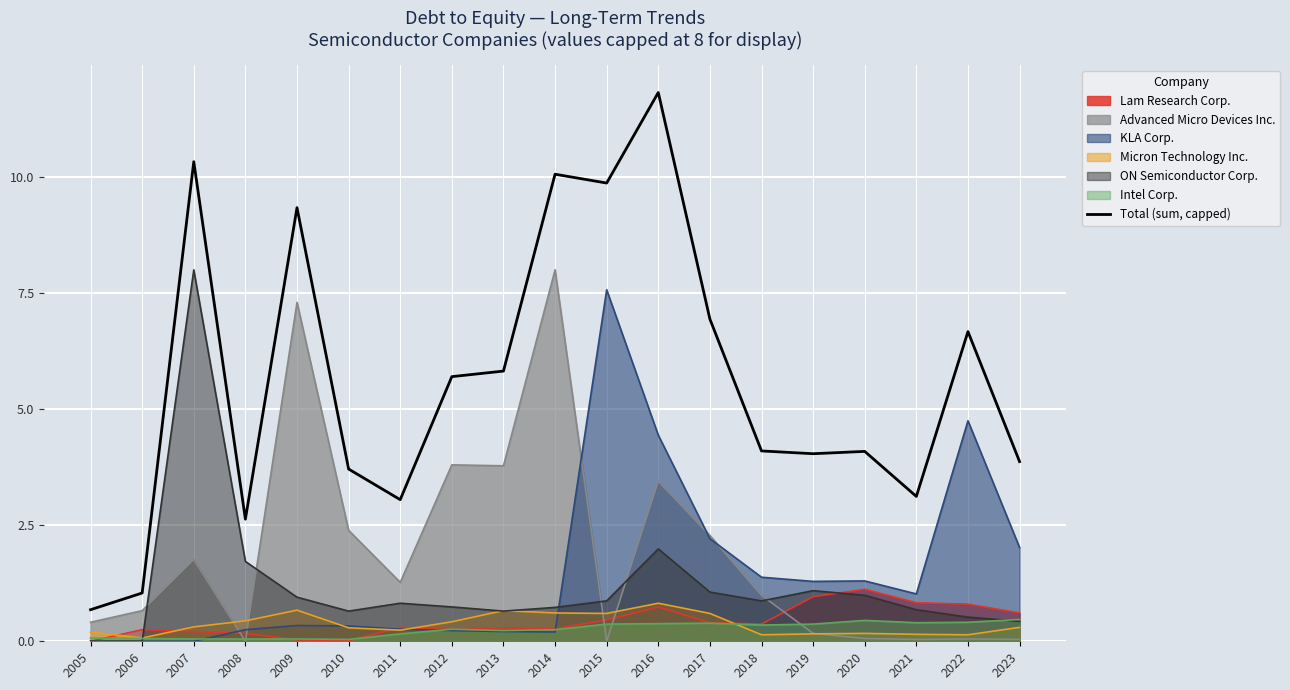

Reading right to left, what are all the values shown in this chart?

2023=3.9	2022=6.7	2021=3.1	2020=4.1	2019=4.0	2018=4.1	2017=6.9	2016=11.8	2015=9.9	2014=10.1	2013=5.8	2012=5.7	2011=3.1	2010=3.7	2009=9.3	2008=2.6	2007=10.3	2006=1.0	2005=0.7